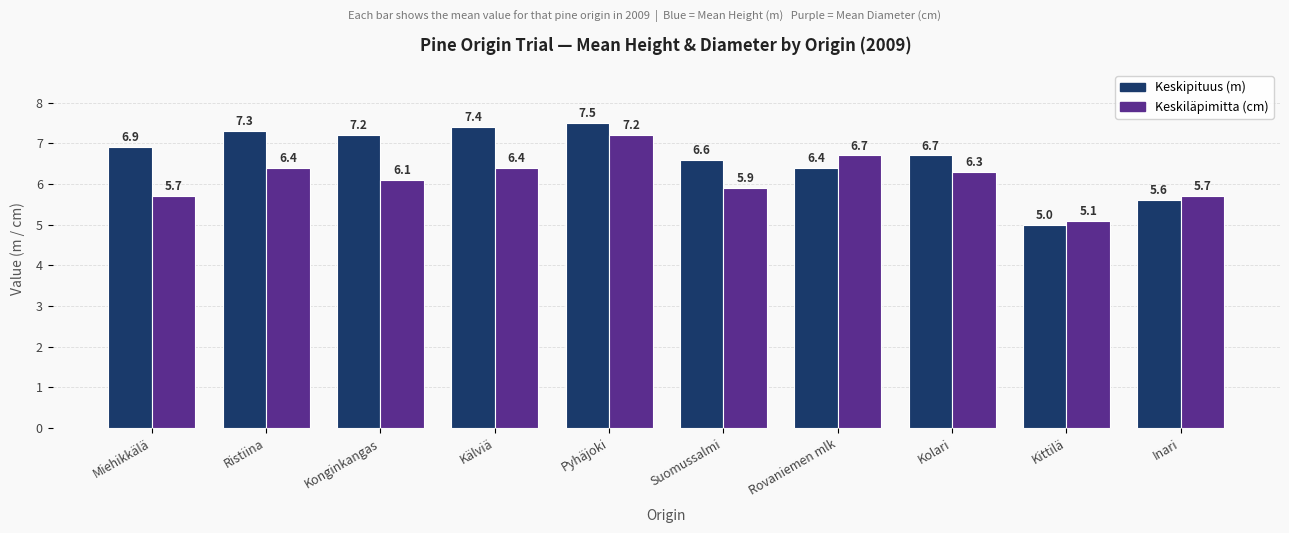

What is the minimum value shown in the chart?

5.0